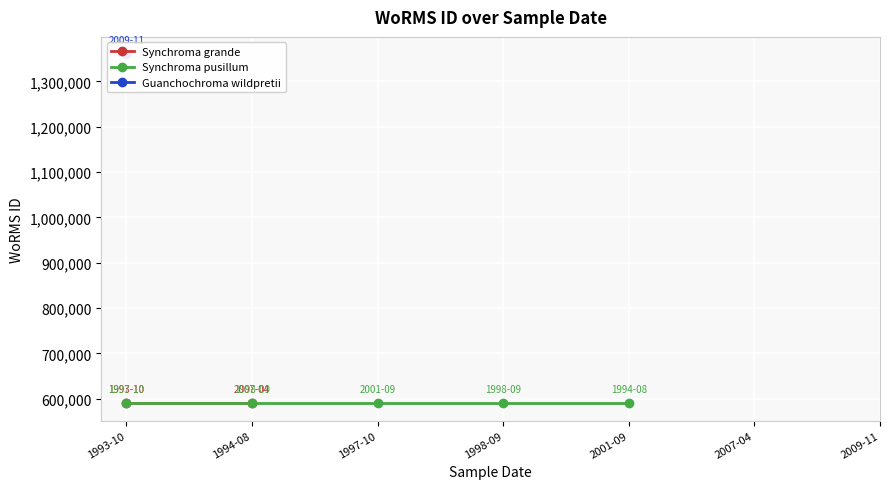

Reading right to left, list all the values displayed in this chart.

1359766	590432	590432	590432	590432	590432	590433	590433